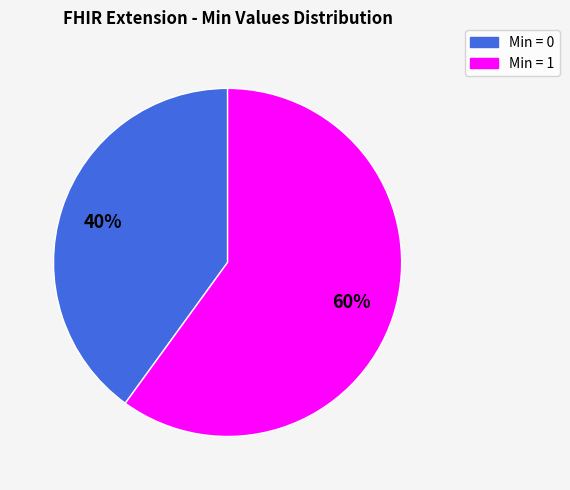

Is there any slice that represents more than half of the pie?

Yes